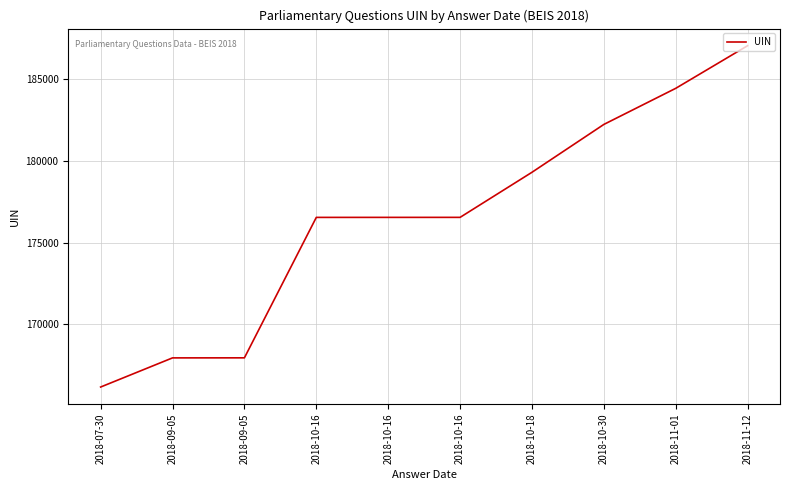

Is this an area chart (filled region under the line)?

No